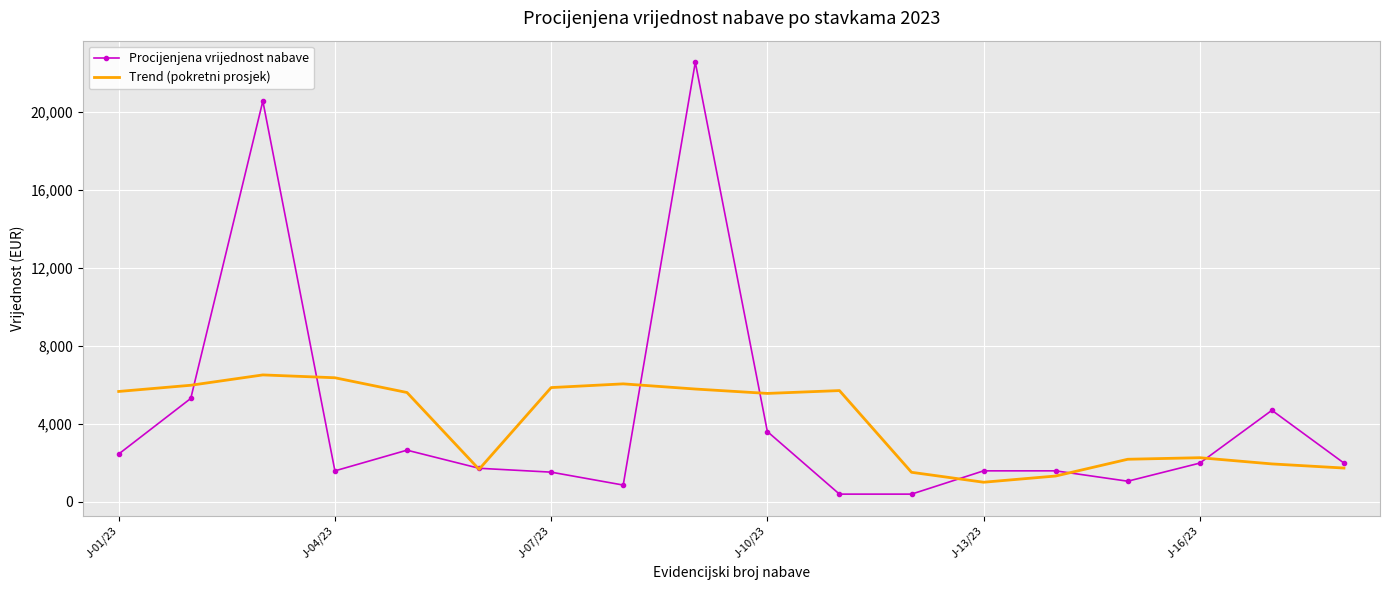

What is the difference between the second highest and second lowest values in the Trend (pokretni prosjek) series?

5043.2